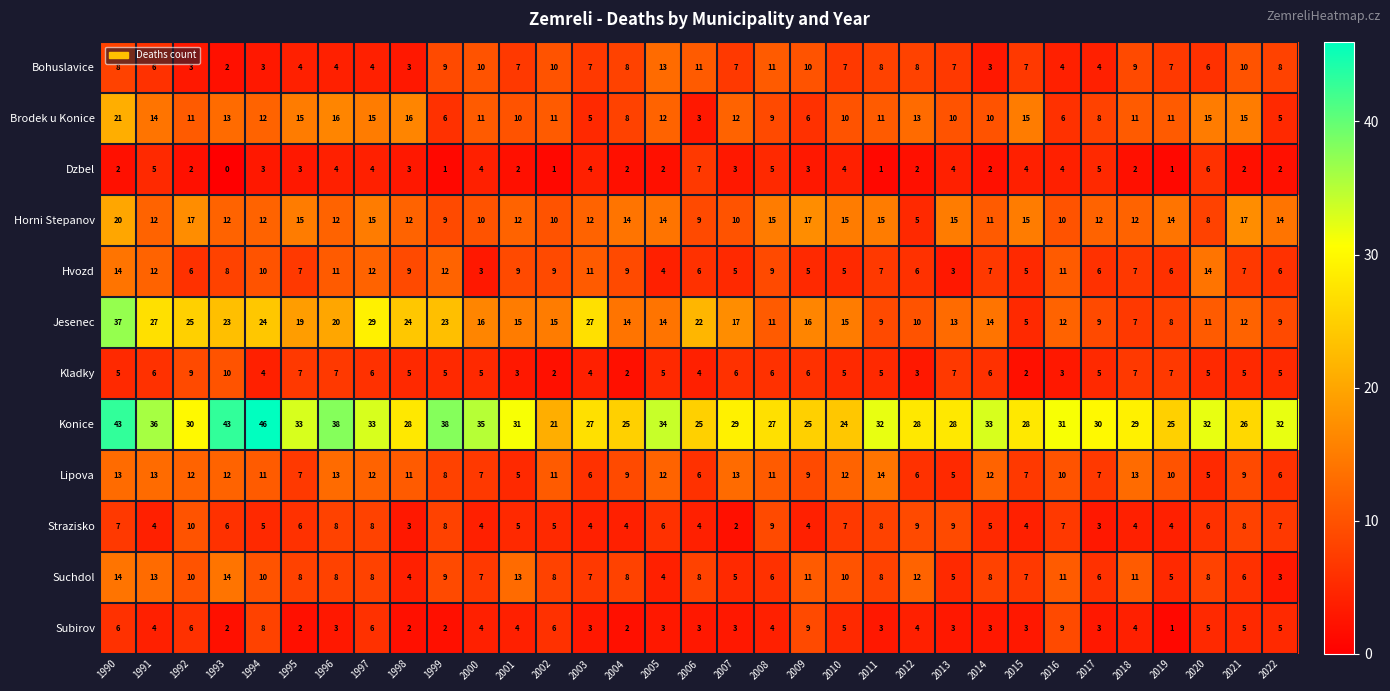

At how many categories does at least one series exceed 4?

33